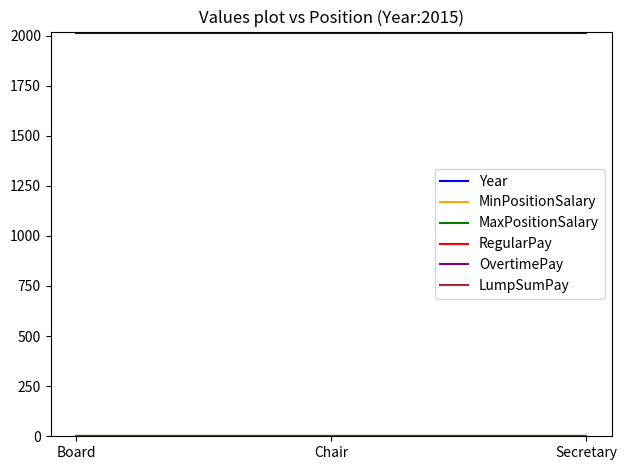

Which series changed the most between Chair and Secretary?

Year